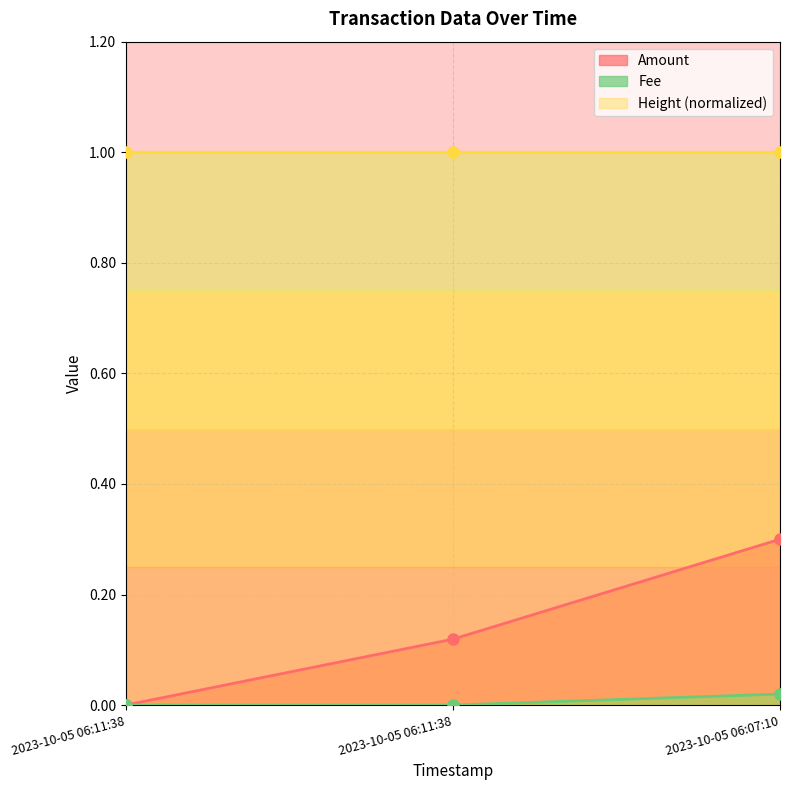

Where is Fee nearest to the value 0?

2023-10-05 06:11:38